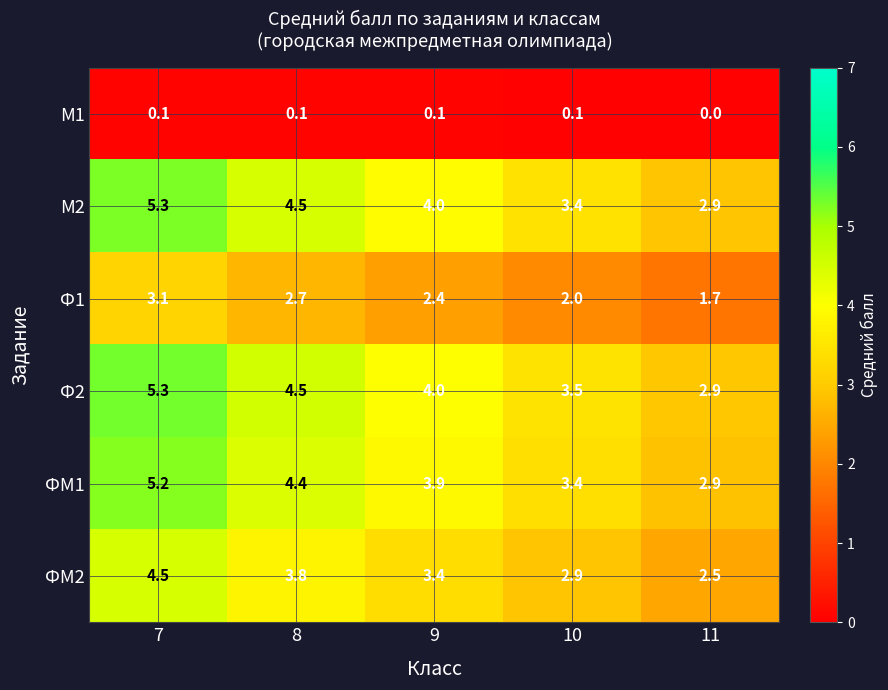

At which label does Ф1 first exceed 2?

7